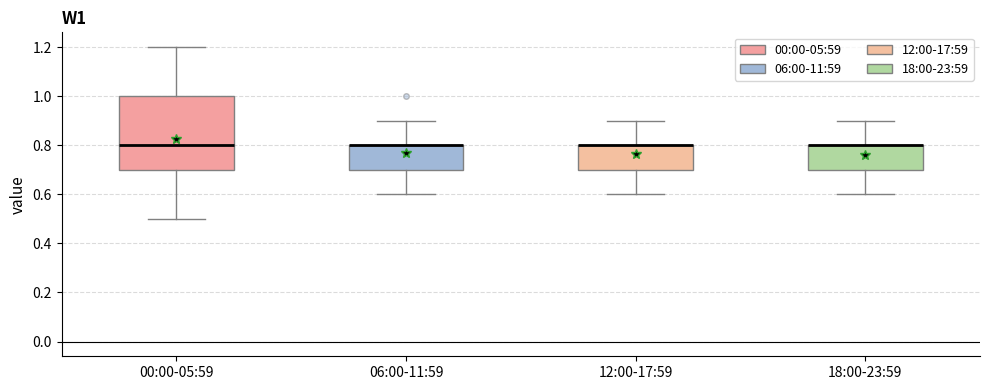

Where does the lower whisker of the box for 06:00-11:59 end on the y-axis? The values are not printed on the chart, so give them approximately, as read against the axis.

0.6